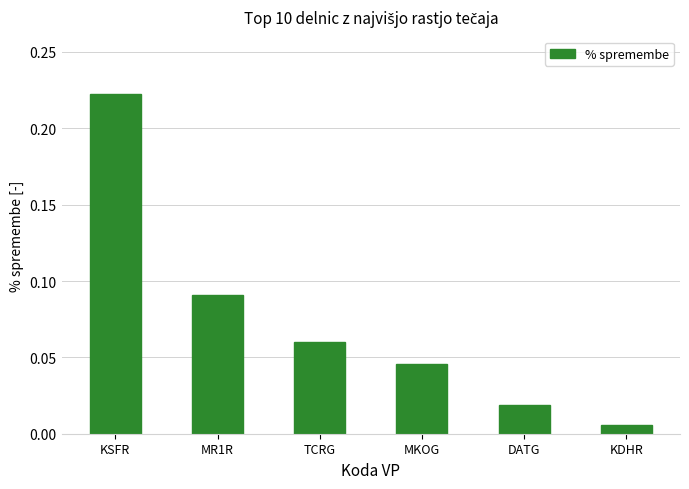

Rank the categories by value from lowest to highest.

KDHR, DATG, MKOG, TCRG, MR1R, KSFR